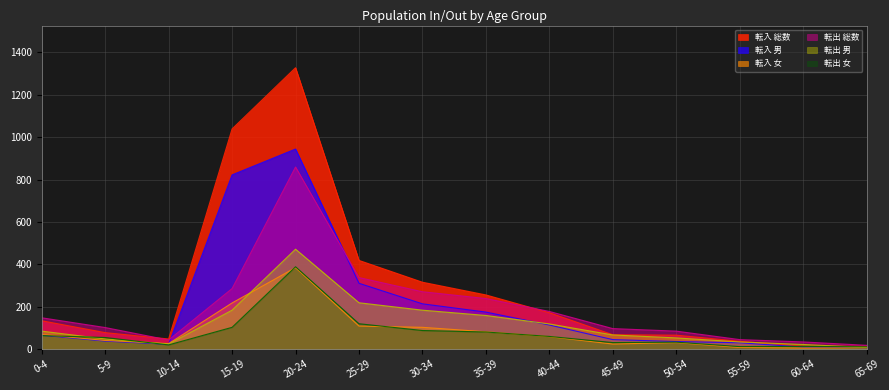

Does the chart have visible grid lines?

Yes